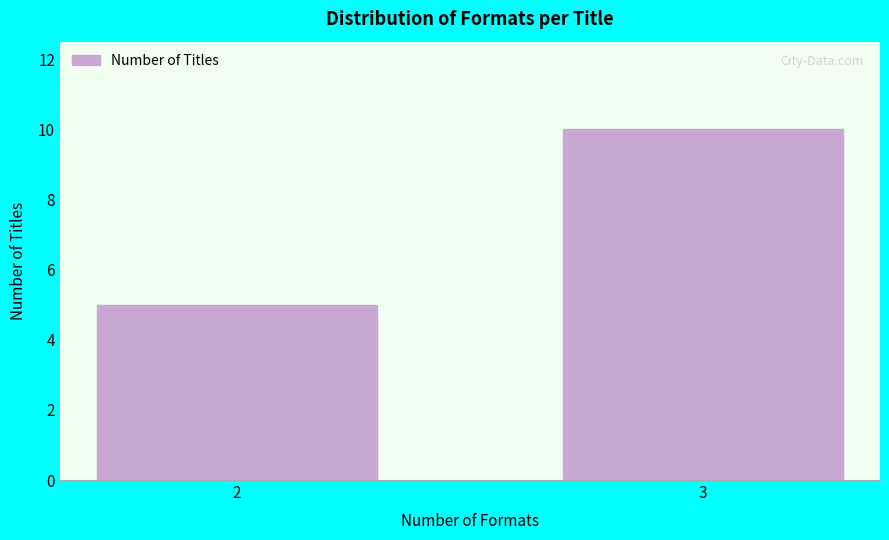

Reading right to left, what are all the values shown in this chart?

10	5